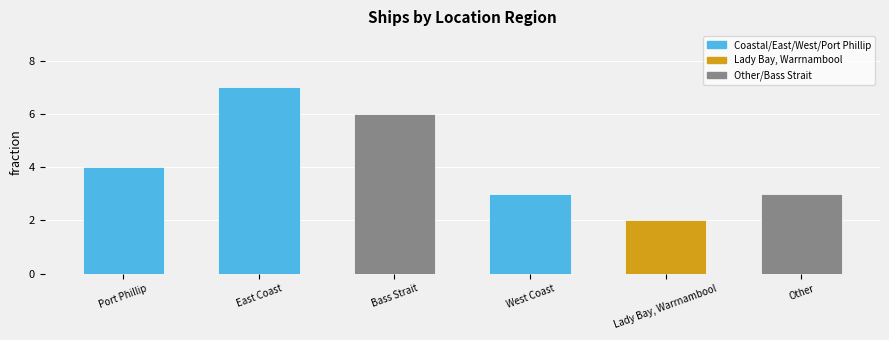

What is the greatest value displayed?

7